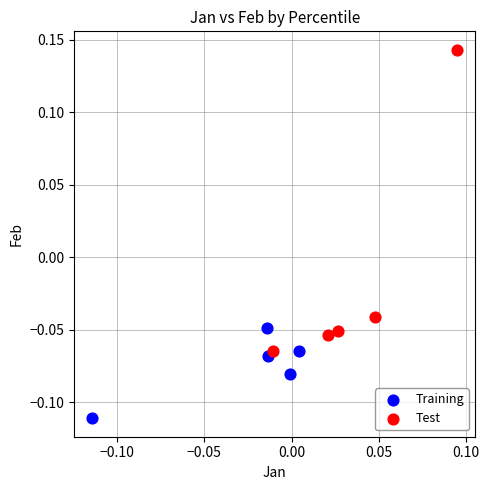

Which series has the largest Y range (max minus min)?

Test